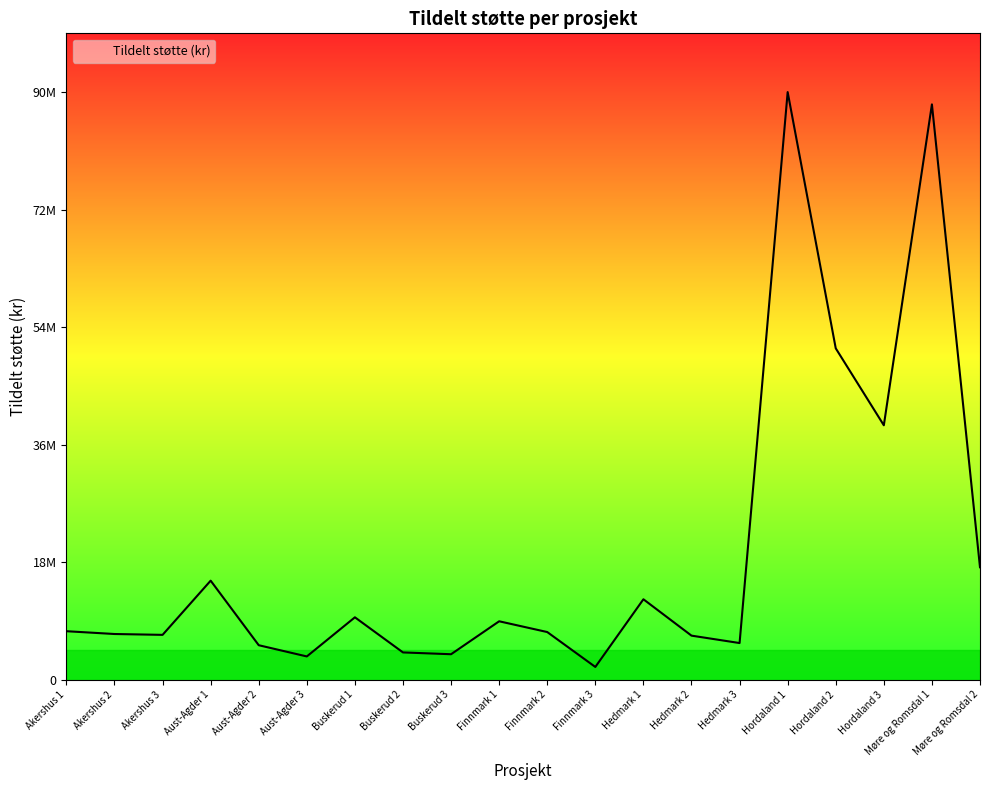

What is the sum of the values at Aust-Agder 3 and Møre og Romsdal 1?

91760300